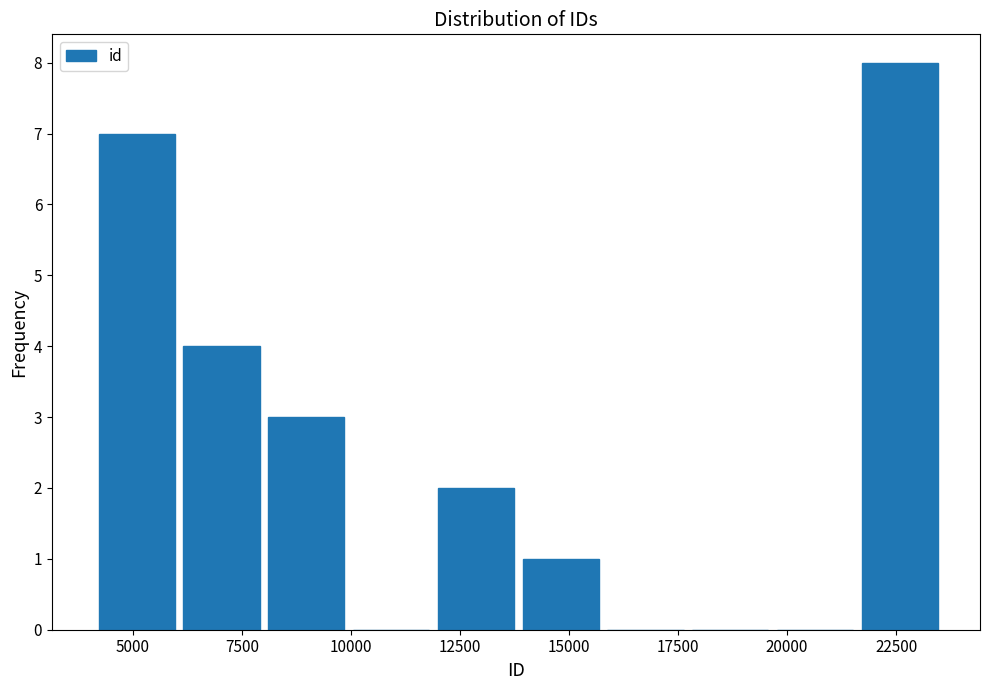

Read against the x-axis, roughly where is the centre of the tallest bar?

22500